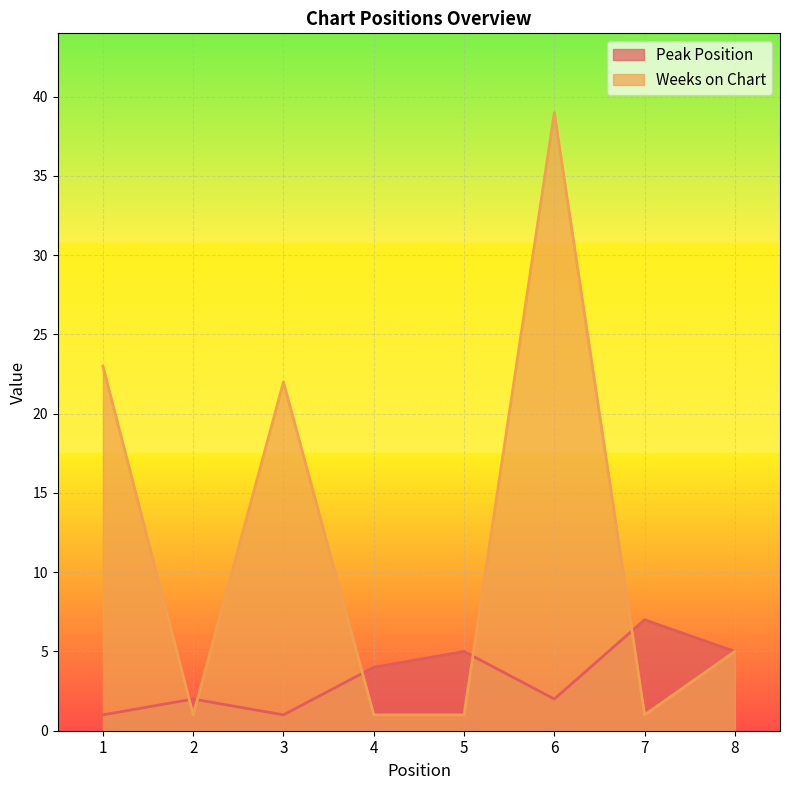

Is it true that Weeks on Chart equals 1 at 2?

False